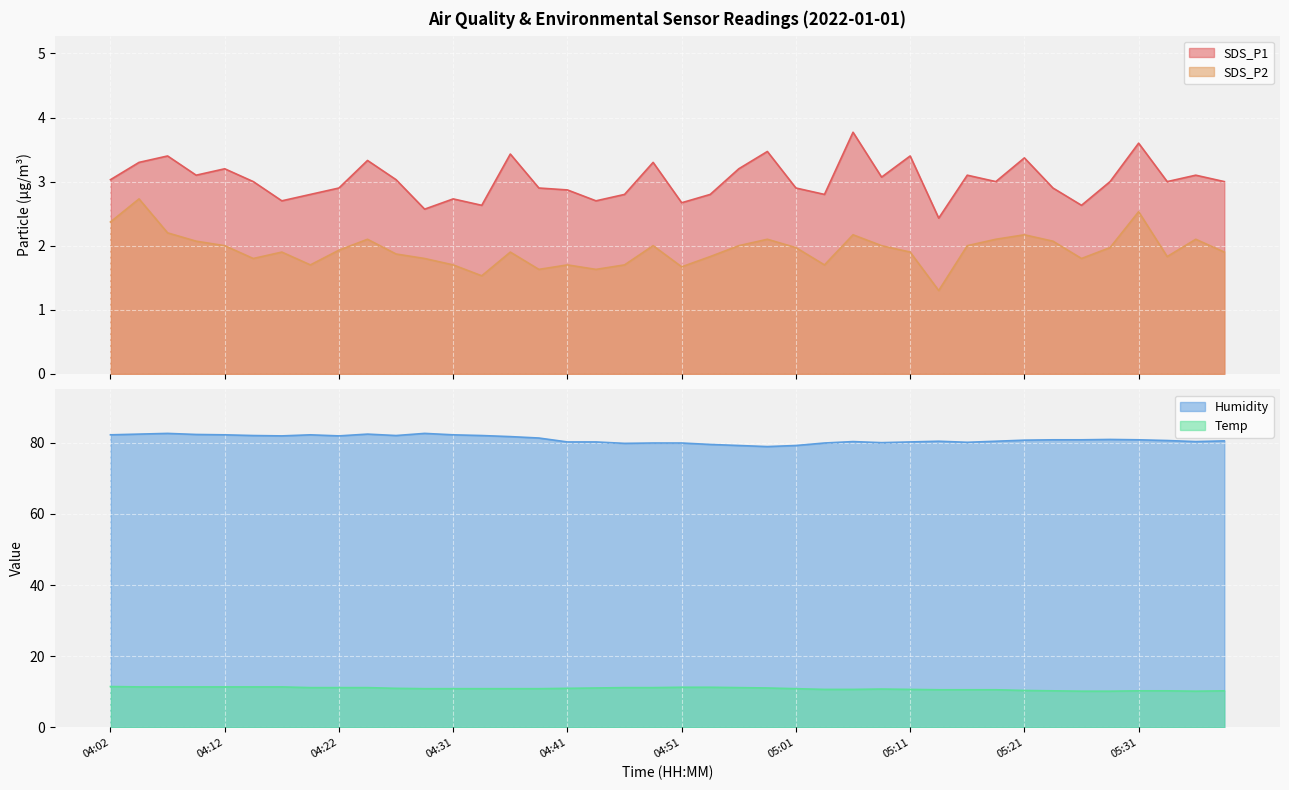

How many lines are shown in the chart?

4